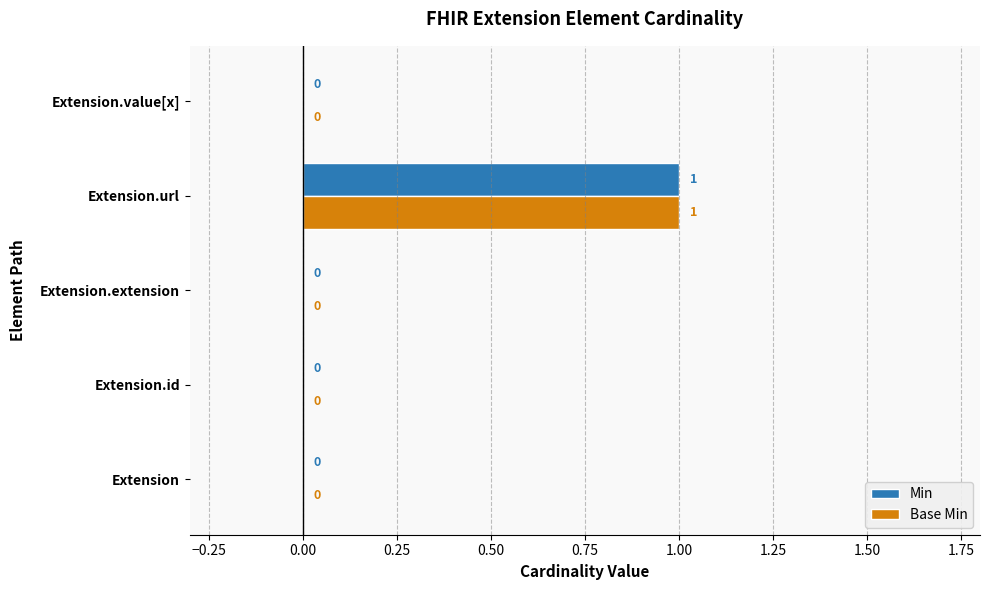

At which category is the sum across all series the highest?

Extension.url